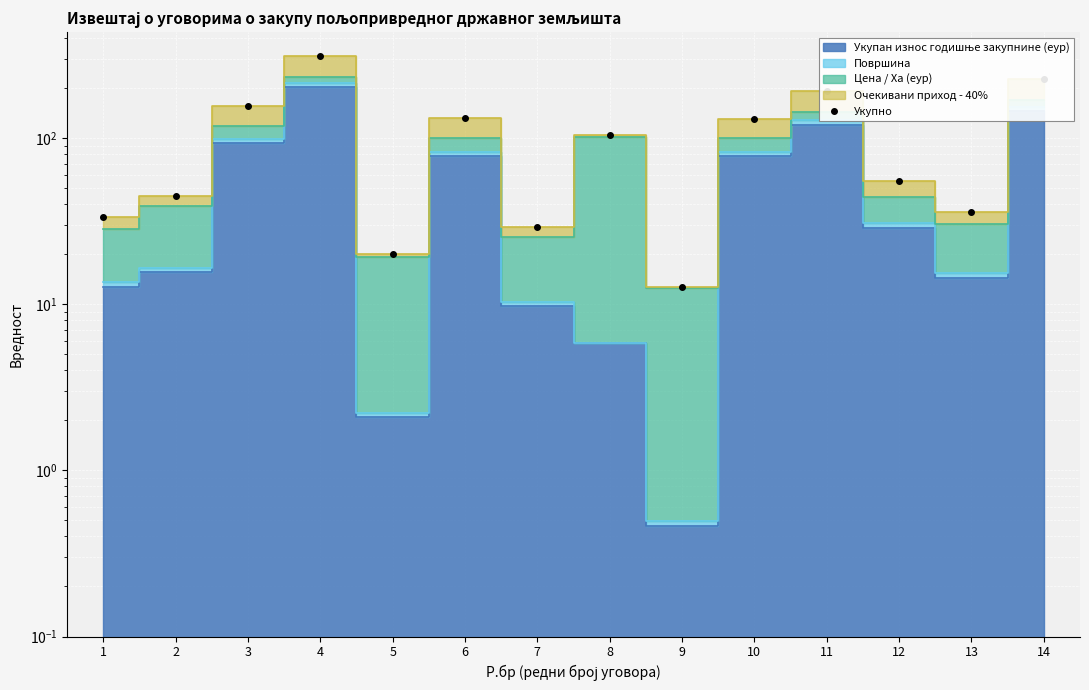

Rank the categories by value from lowest to highest.

9, 5, 7, 1, 13, 2, 12, 8, 10, 6, 3, 11, 14, 4